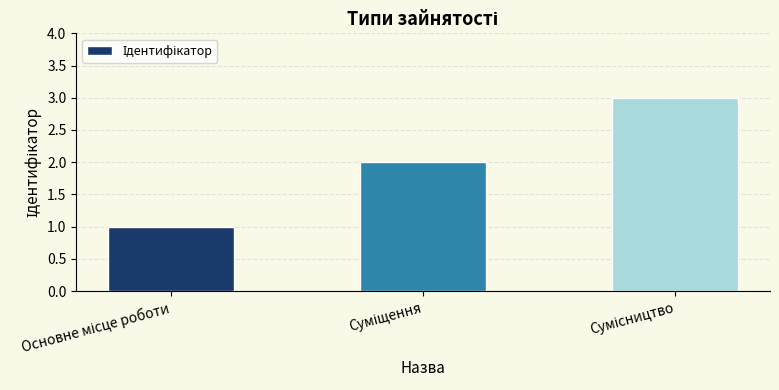

What is the sum of all values?

6